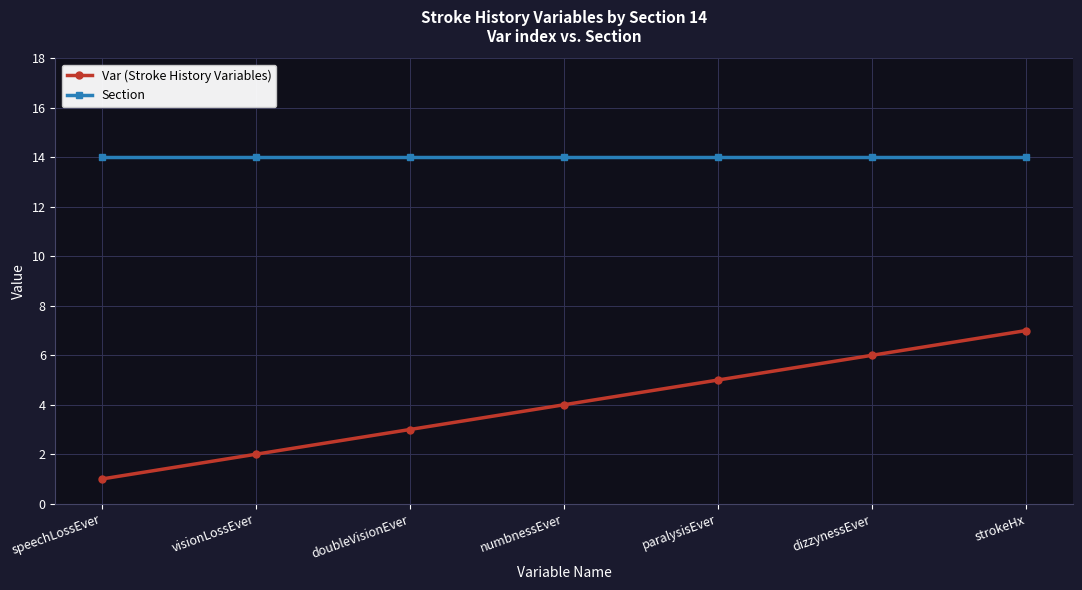

At numbnessEver, list the series in order from smallest to largest.

Var (Stroke History Variables), Section